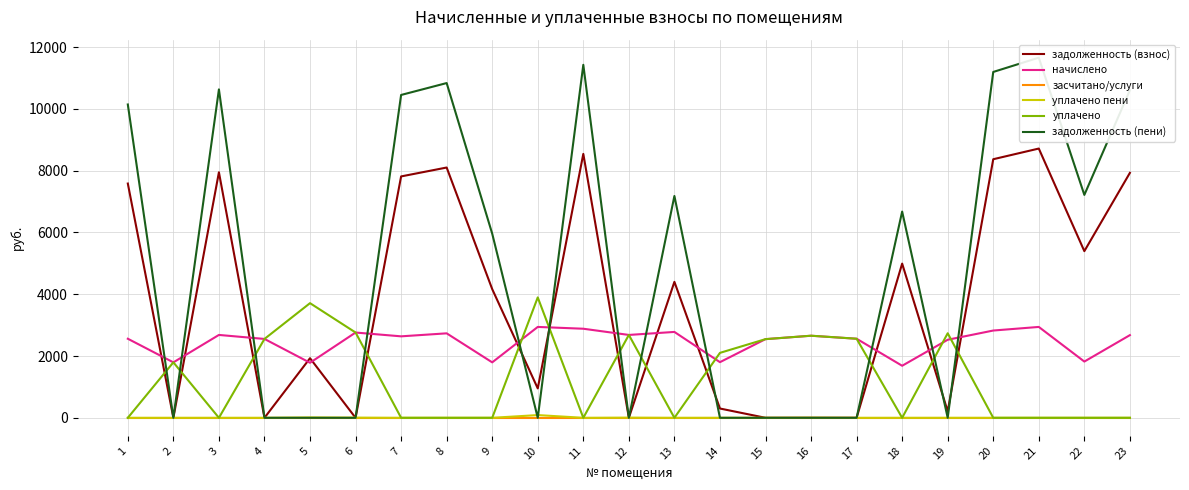

True or false: задолженность (взнос) and засчитано/услуги intersect in this chart.

False